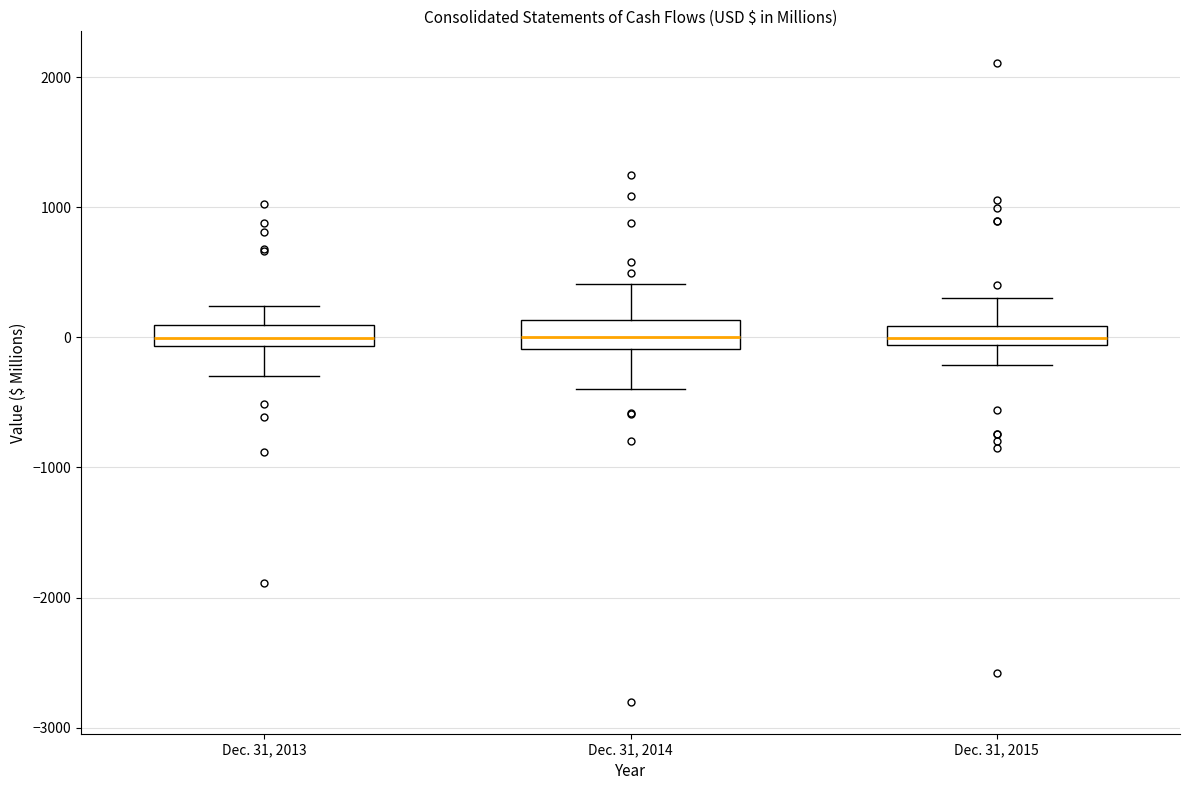

Where does the median line of the box for Dec. 31, 2013 sit on the y-axis? The values are not printed on the chart, so give them approximately, as read against the axis.

0